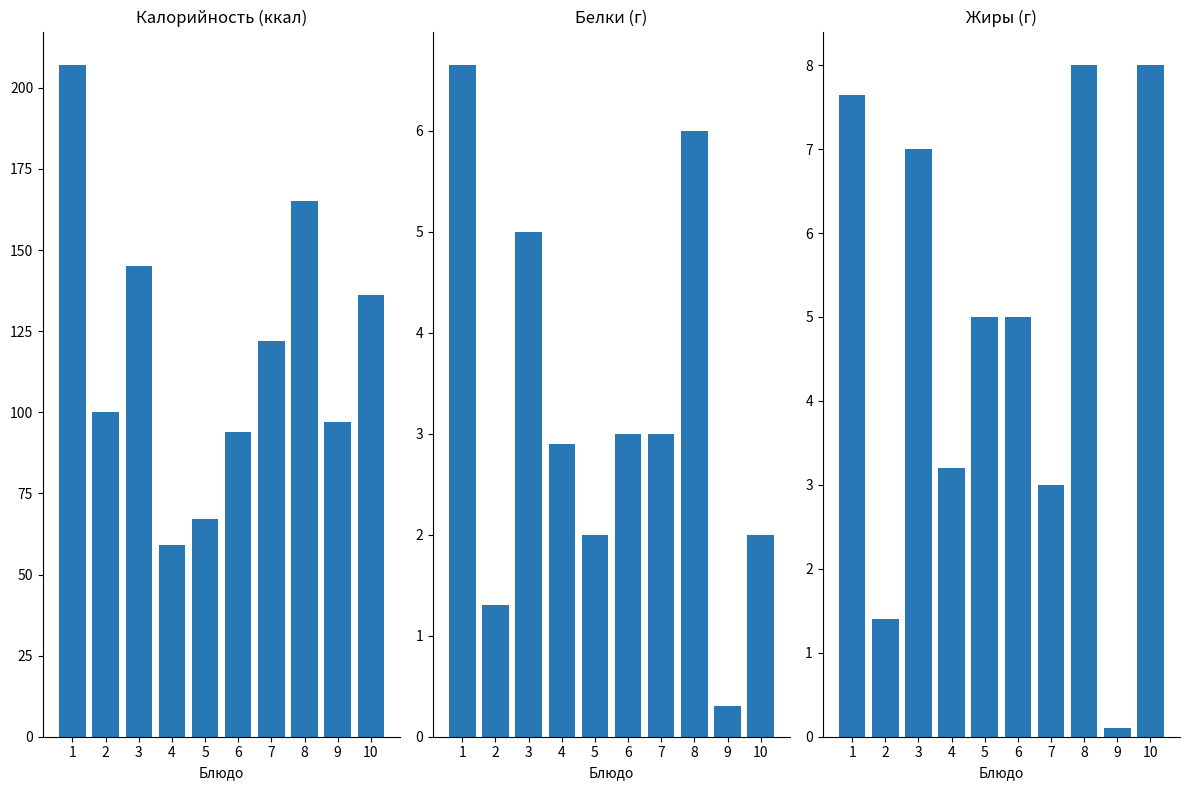

The value of Жиры at 2 is 1.4. True or false?

True